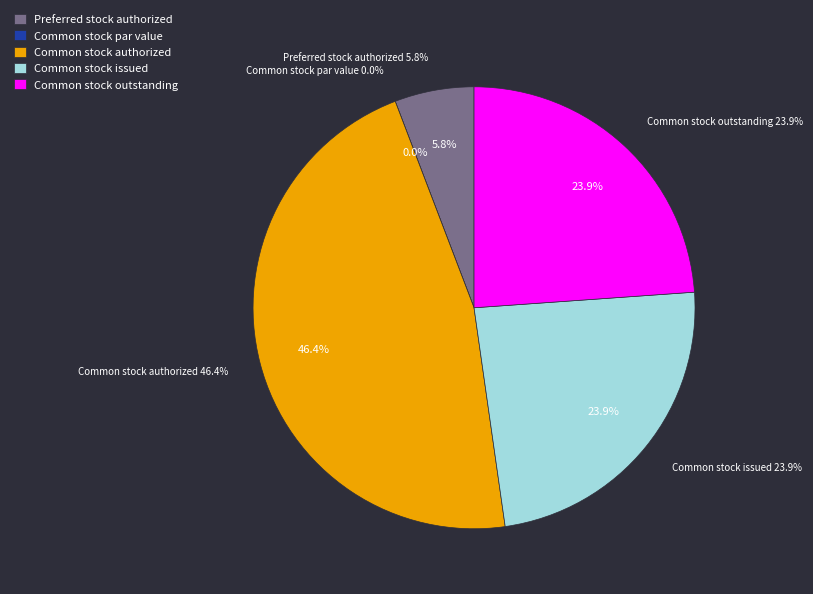

Is there any slice that represents more than half of the pie?

No